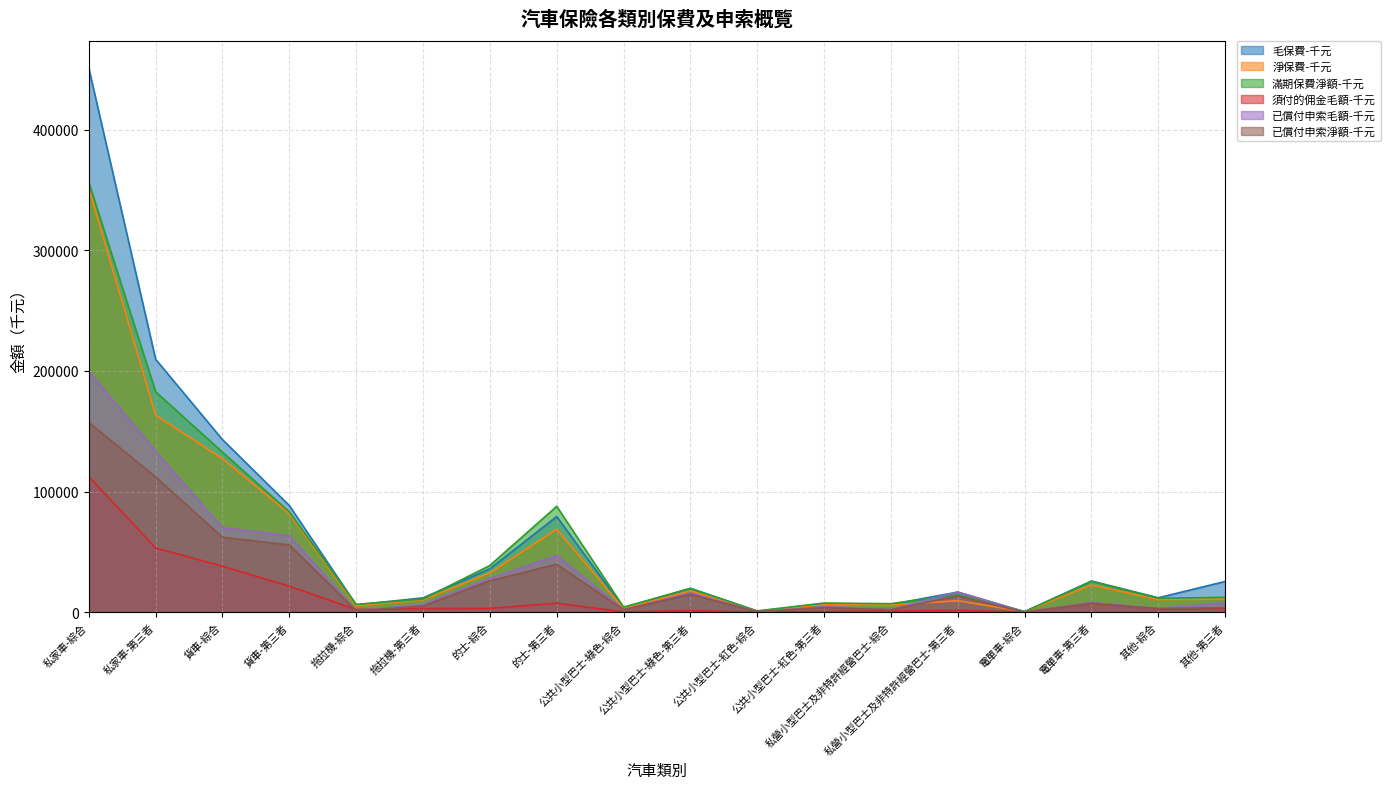

Count the number of categories in the chart.

18